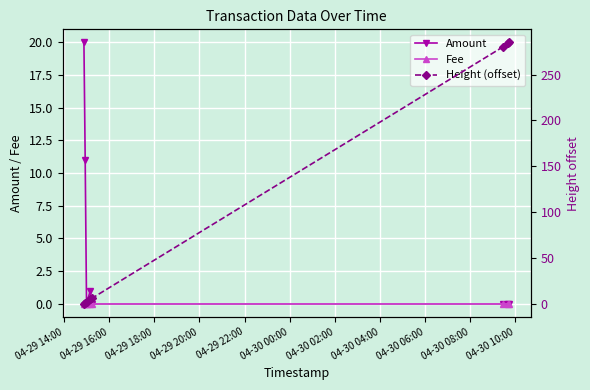

How many values in the Fee series exceed 0?

3